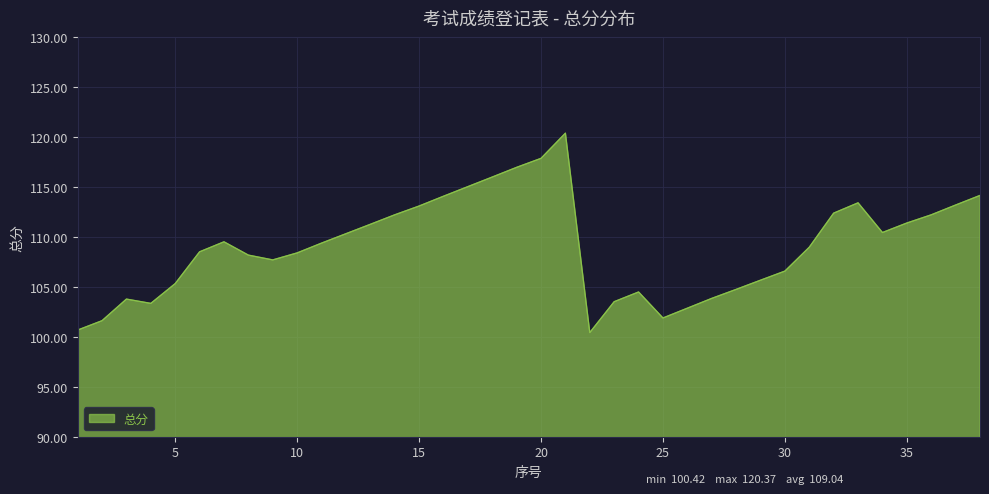

What is the maximum value shown in the chart?

120.4